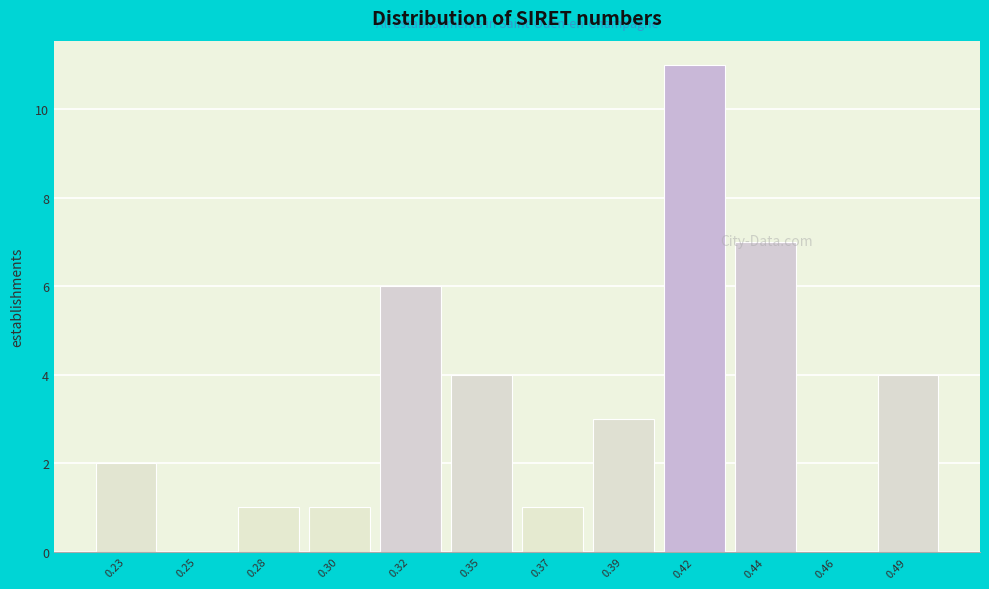

The value at 0.25 is 0. True or false?

True